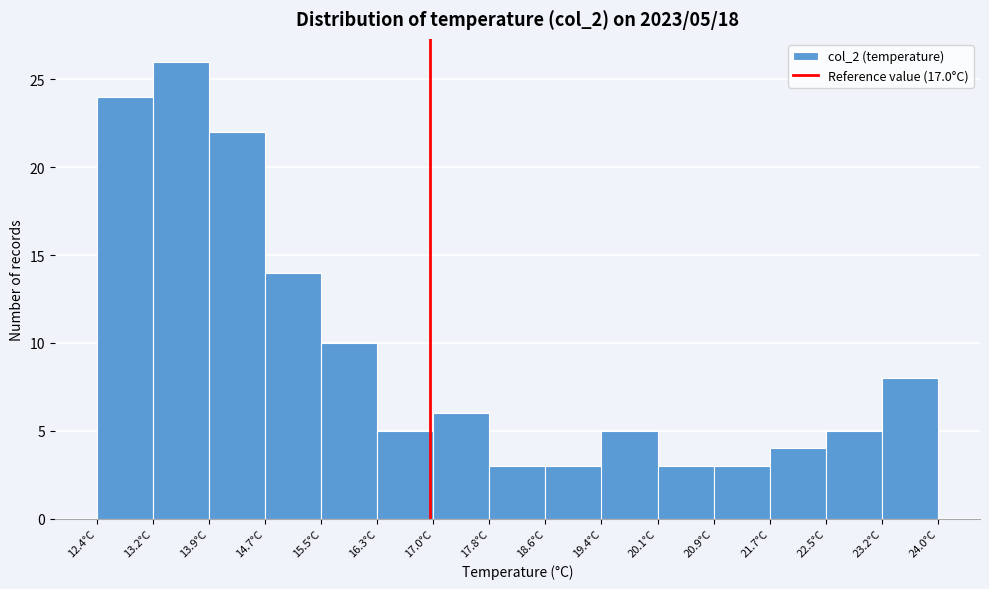

Which range on the x-axis has the tallest bar?

13.2 to 13.9